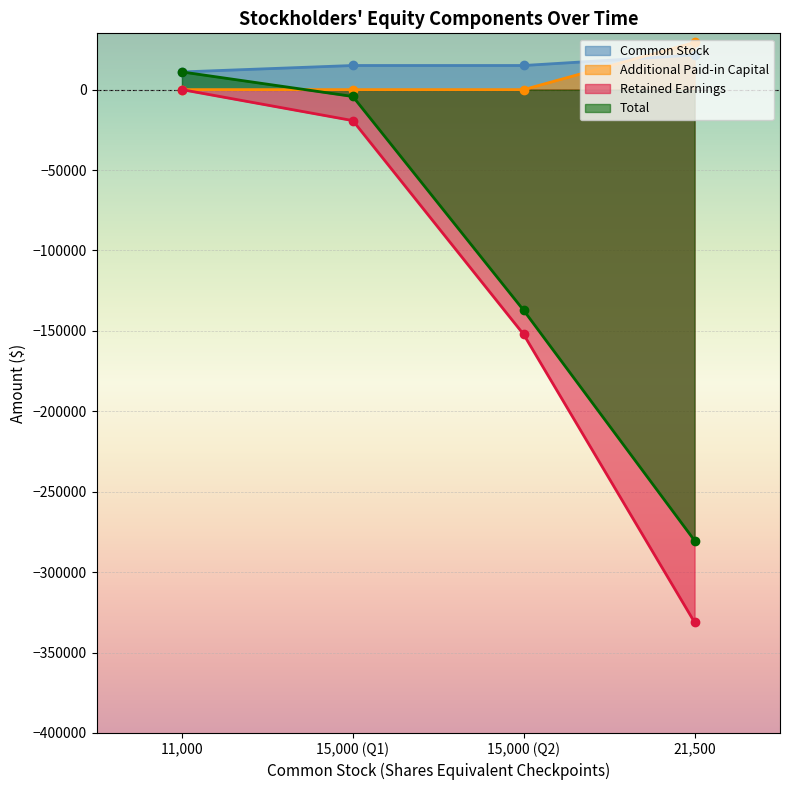

At which category is the sum across all series the highest?

11000